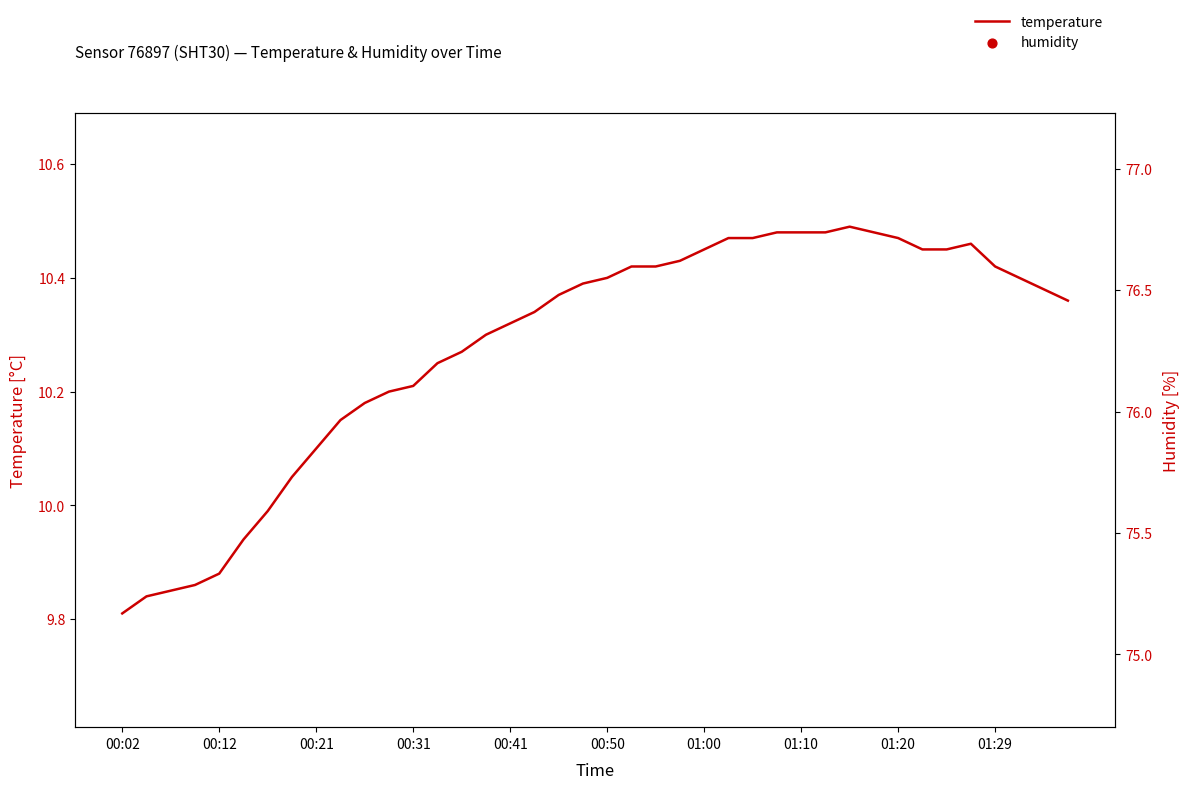

Which series reaches the maximum Y coordinate?

humidity